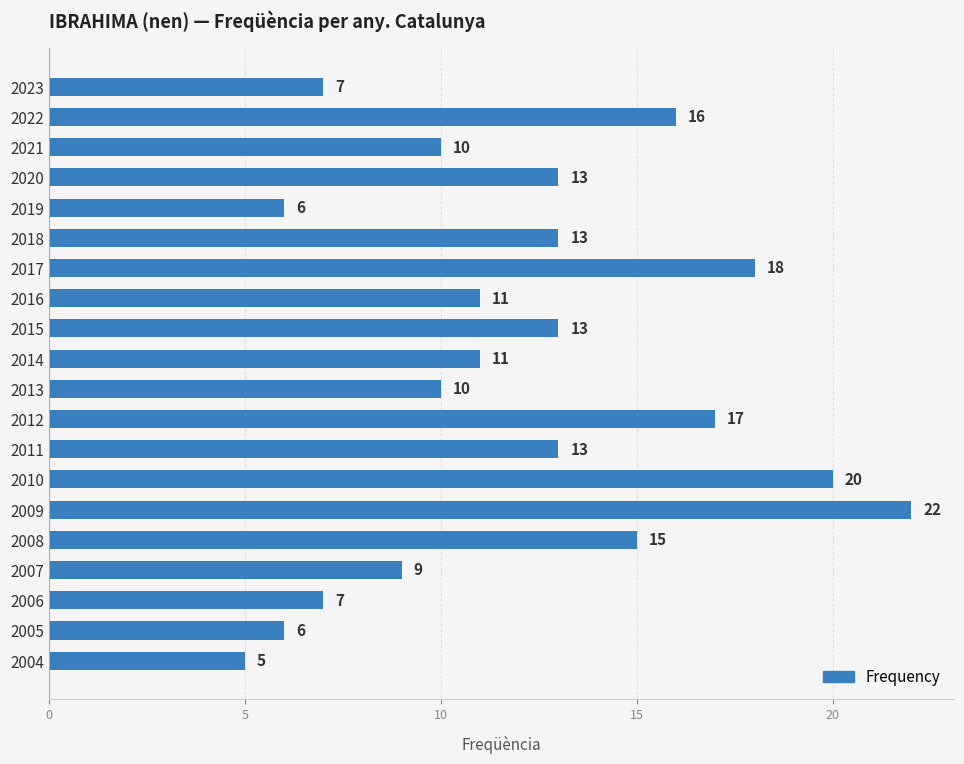

Read the value at 2014, to the nearest 10.

10